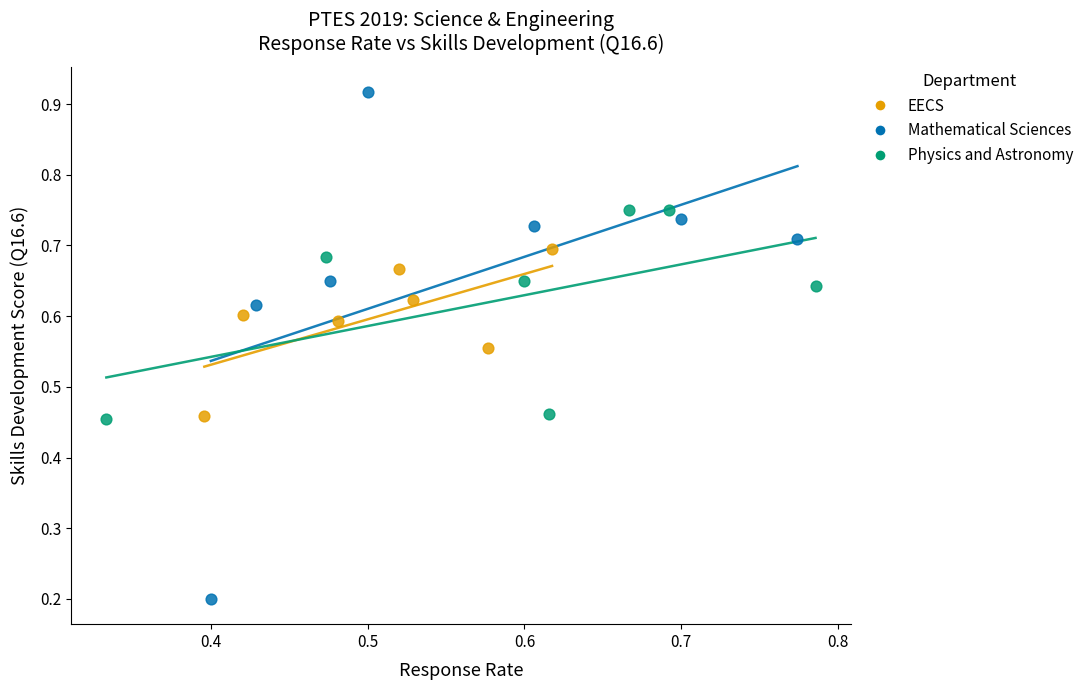

Which series has the widest spread of Y values?

Mathematical Sciences